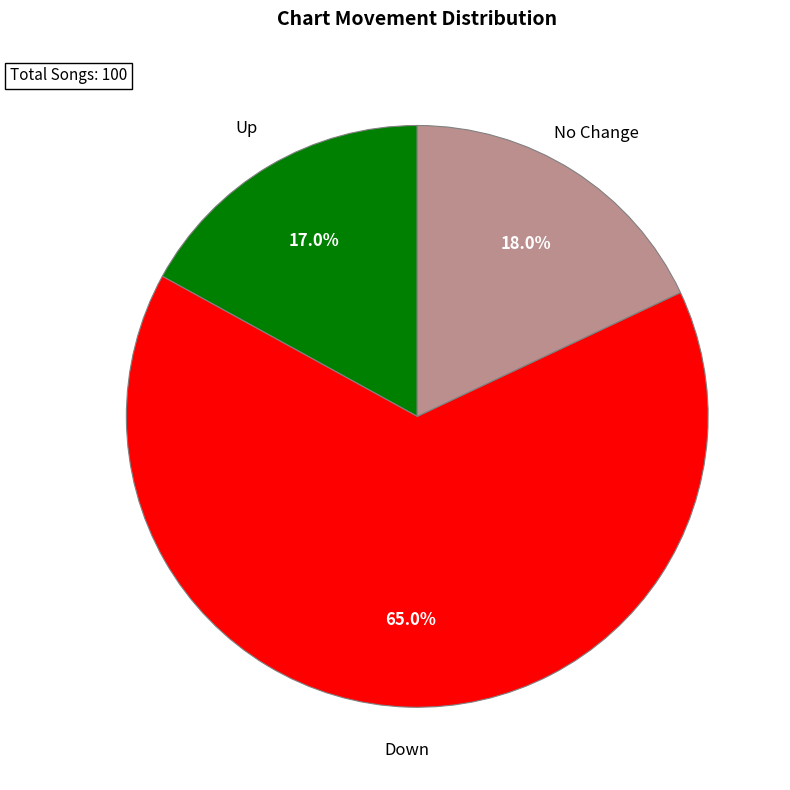

Is there any slice that represents more than half of the pie?

Yes